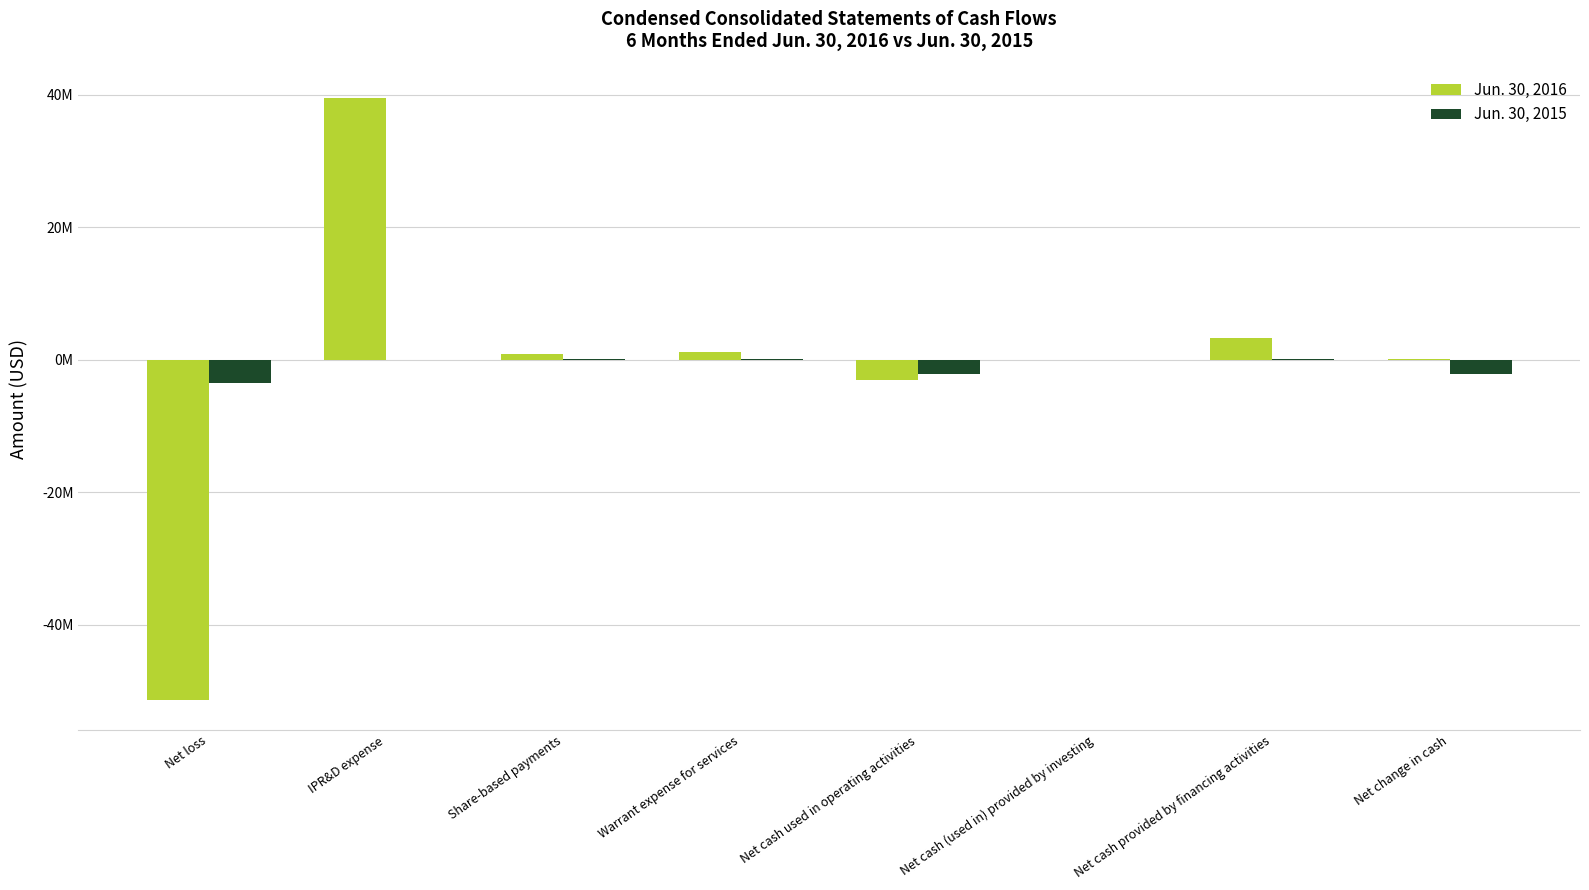

What is the total value across all series at Net cash used in operating activities?

-5364195